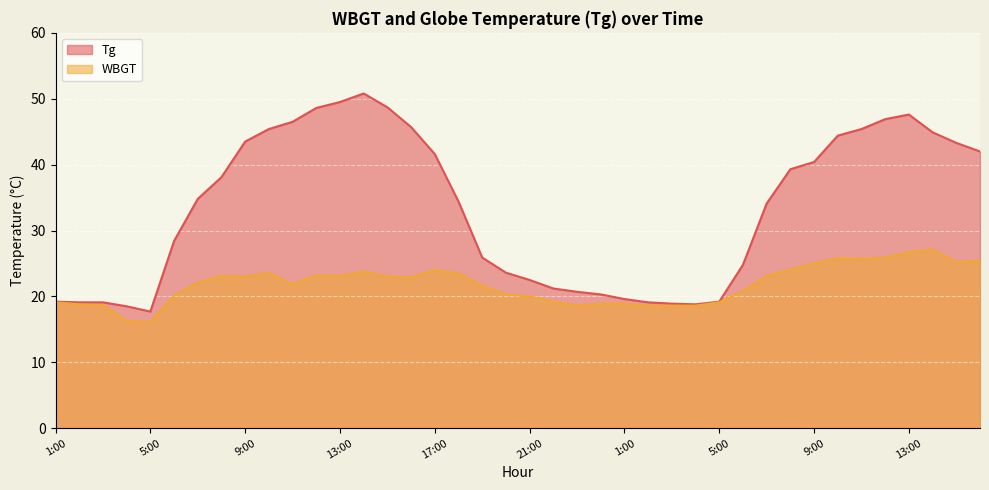

Rank the series by their average value, from highest to lowest.

Tg, WBGT